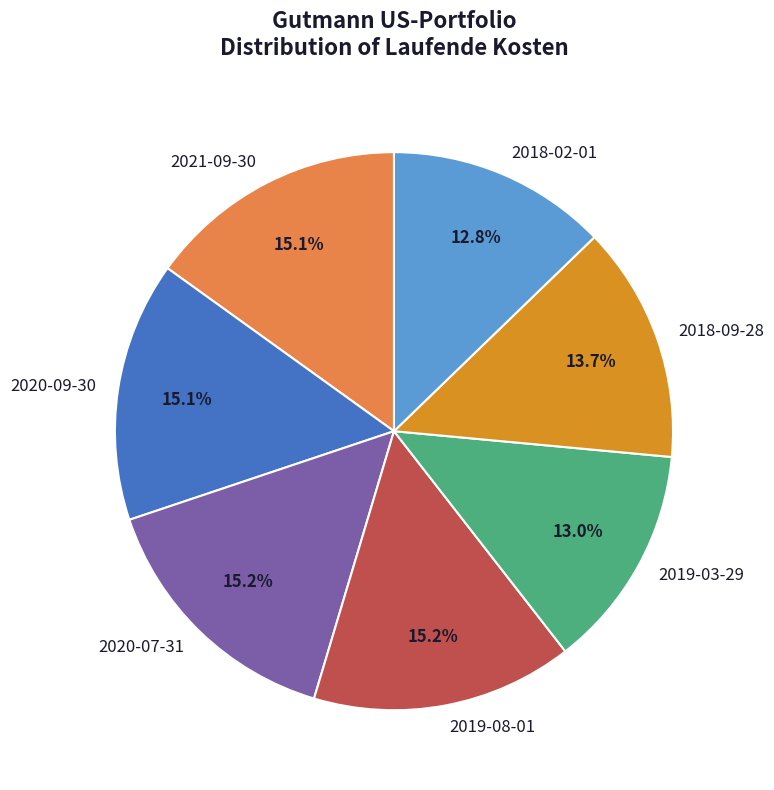

How many slices are in this pie chart?

7